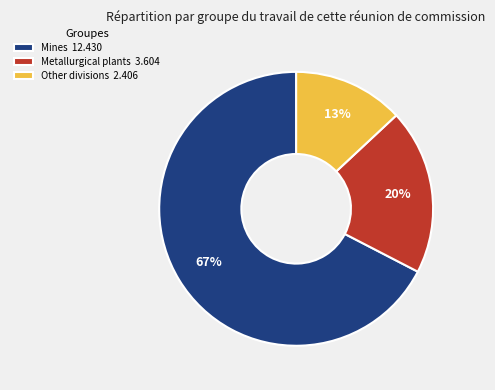

Rank the categories by value from highest to lowest.

Mines, Metallurgical plants, Other divisions